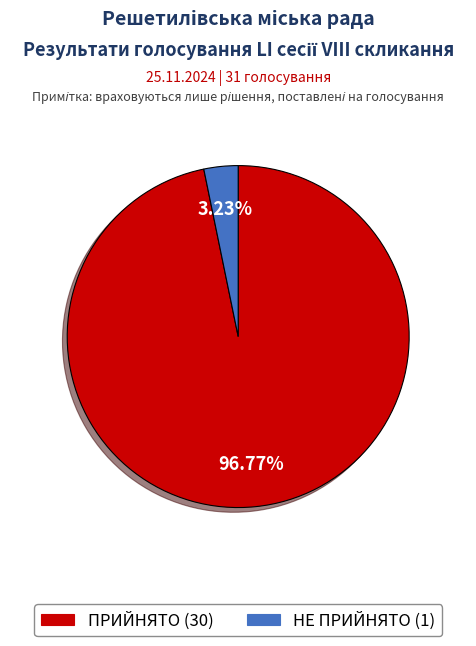

Is the sum of ПРИЙНЯТО and НЕ ПРИЙНЯТО greater than half?

Yes